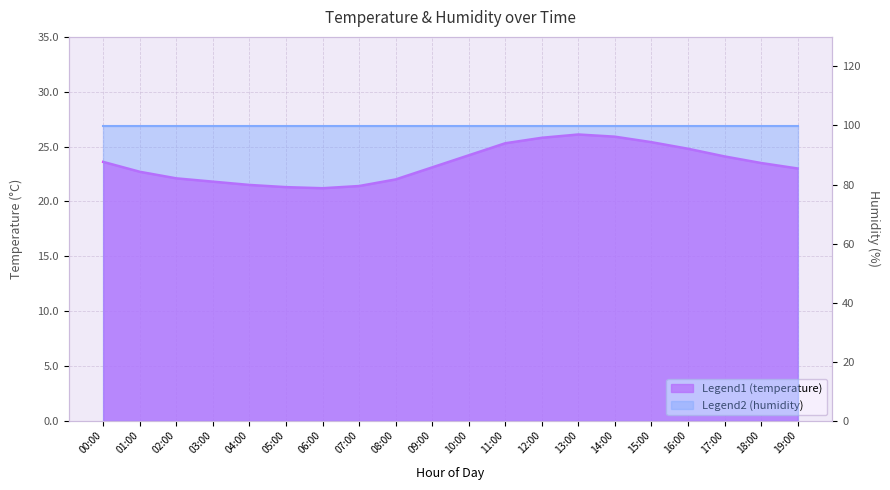

Reading left to right, transcribe all the data shown in this chart.

00:00=23.6	01:00=22.7	02:00=22.1	03:00=21.8	04:00=21.5	05:00=21.3	06:00=21.2	07:00=21.4	08:00=22.0	09:00=23.1	10:00=24.2	11:00=25.3	12:00=25.8	13:00=26.1	14:00=25.9	15:00=25.4	16:00=24.8	17:00=24.1	18:00=23.5	19:00=23.0